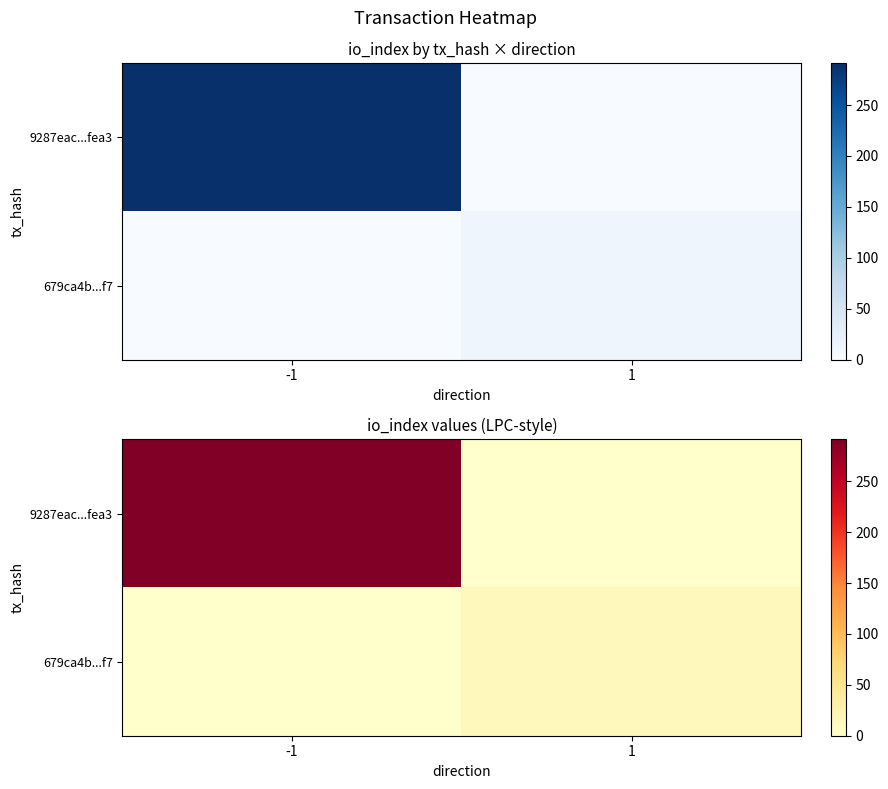

List the series in order of their peak value, lowest first.

679ca4b...f7, 9287eac...fea3